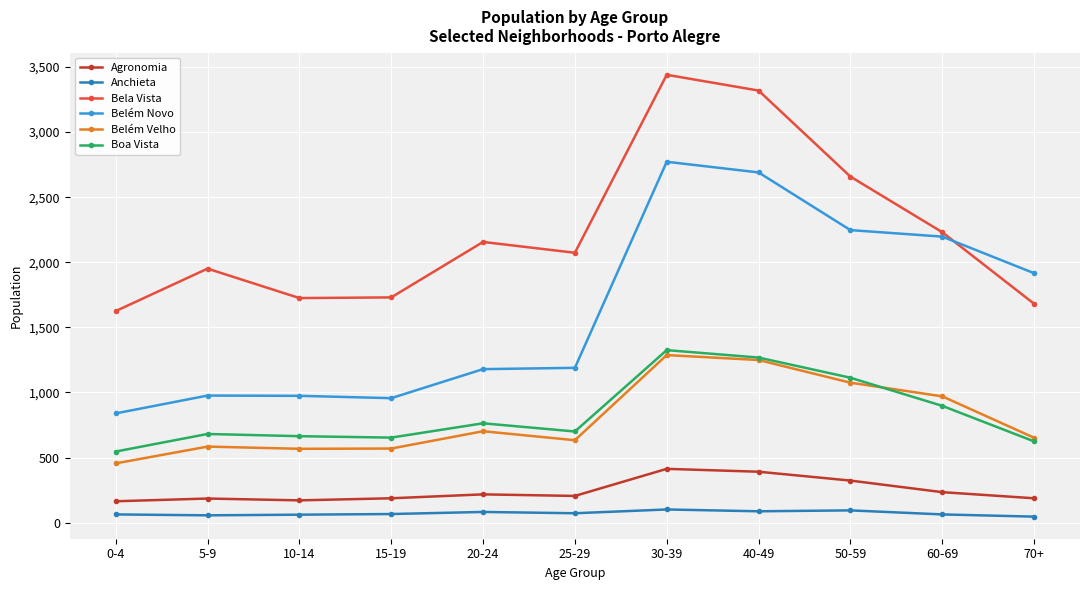

What is the spread (max minus min) of values at 40-49?

3232